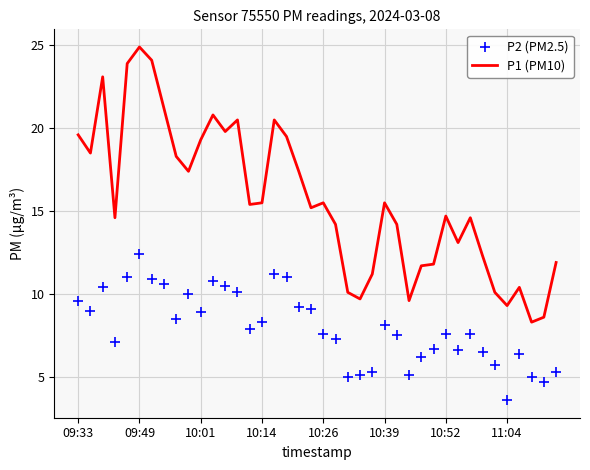

Which series has the largest total across all categories?

P1 (PM10)